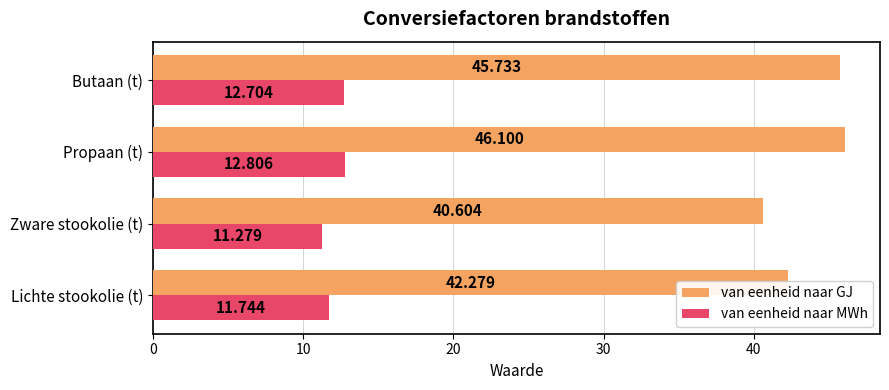

Where is van eenheid naar MWh nearest to the value 12?

Lichte stookolie (t)